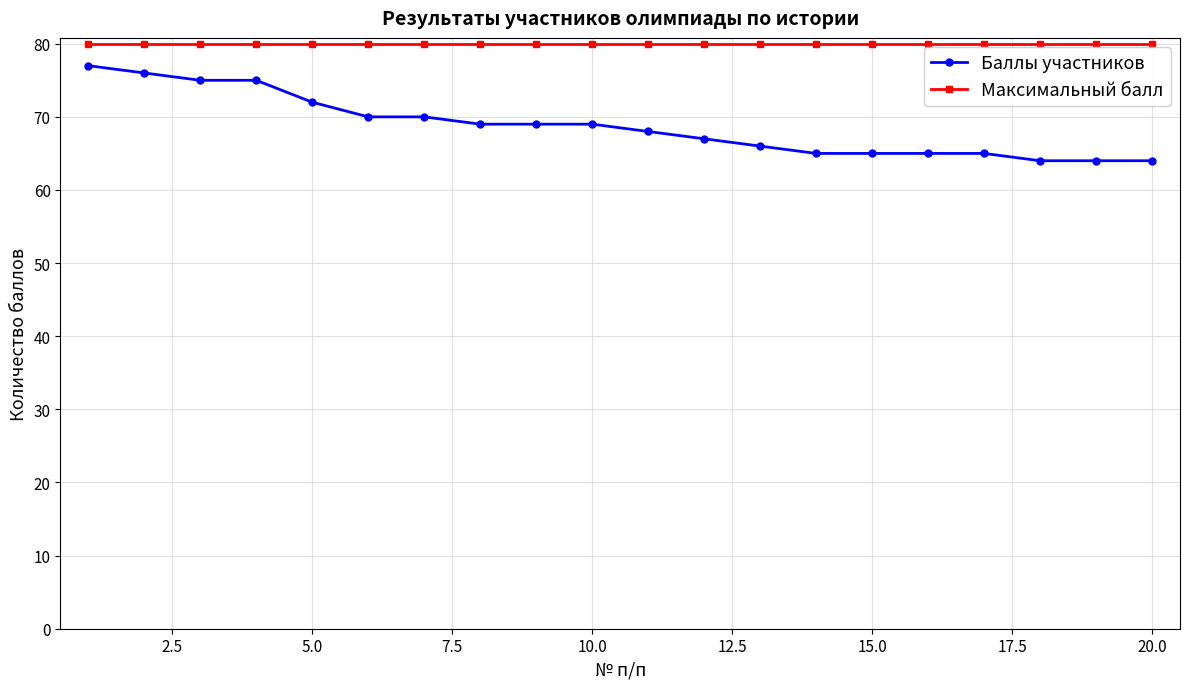

List the series in order of their overall mean, lowest first.

Баллы участников, Максимальный балл